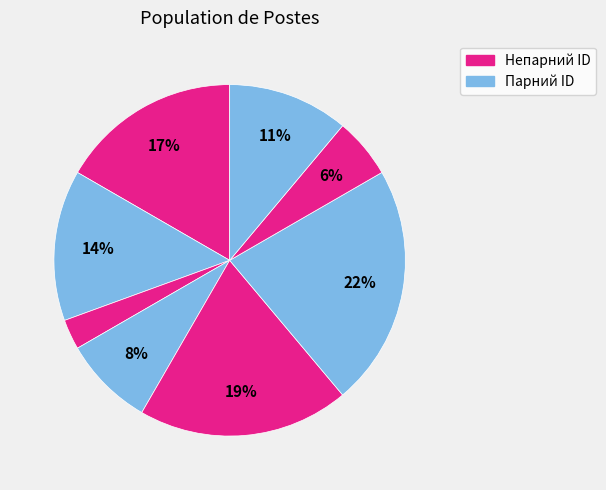

How many slices are in this pie chart?

8